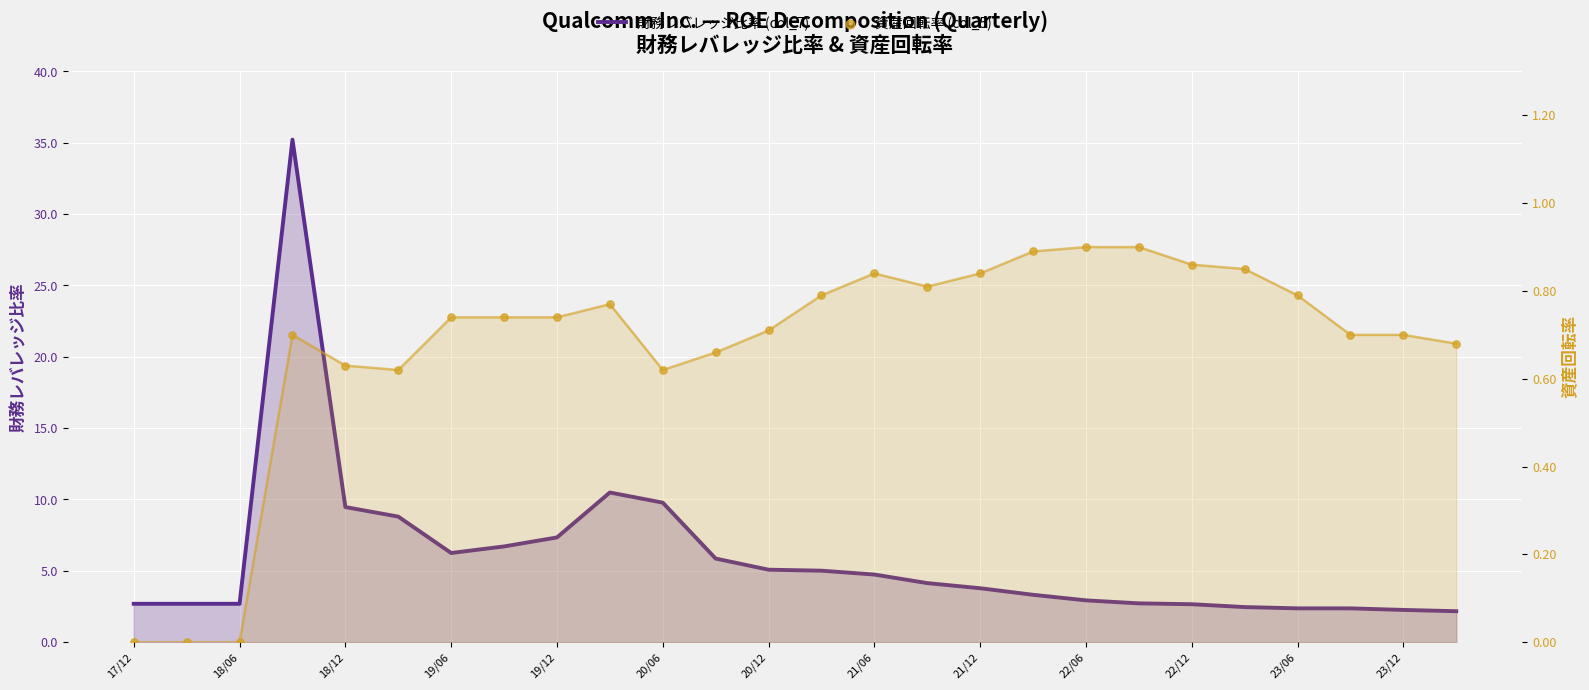

Which series reaches the minimum Y coordinate?

資産回転率 (col_5)